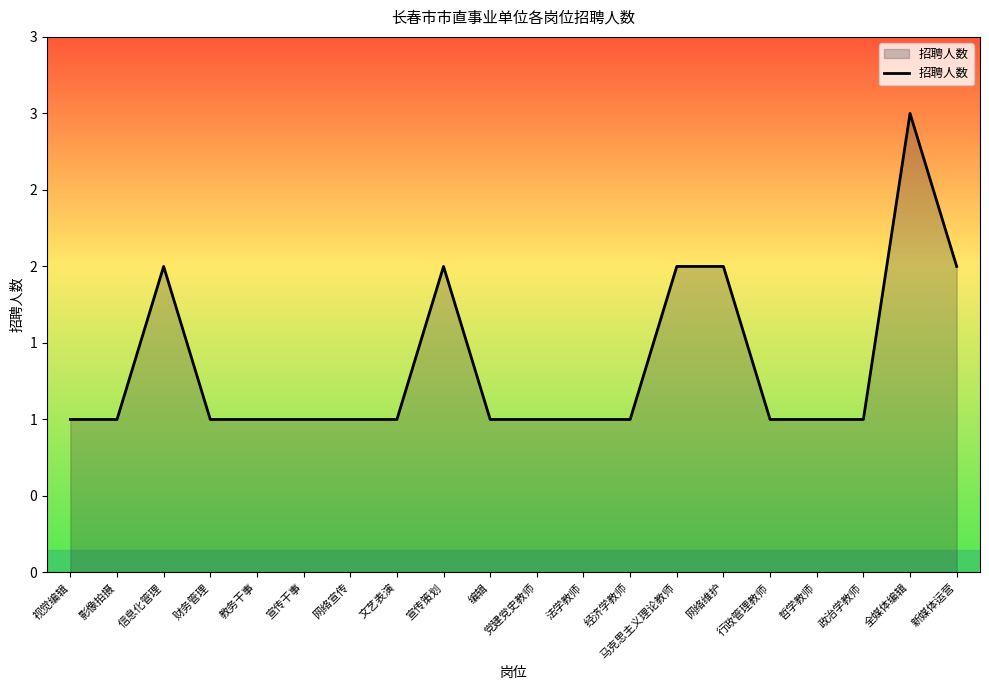

Does the chart have visible grid lines?

No